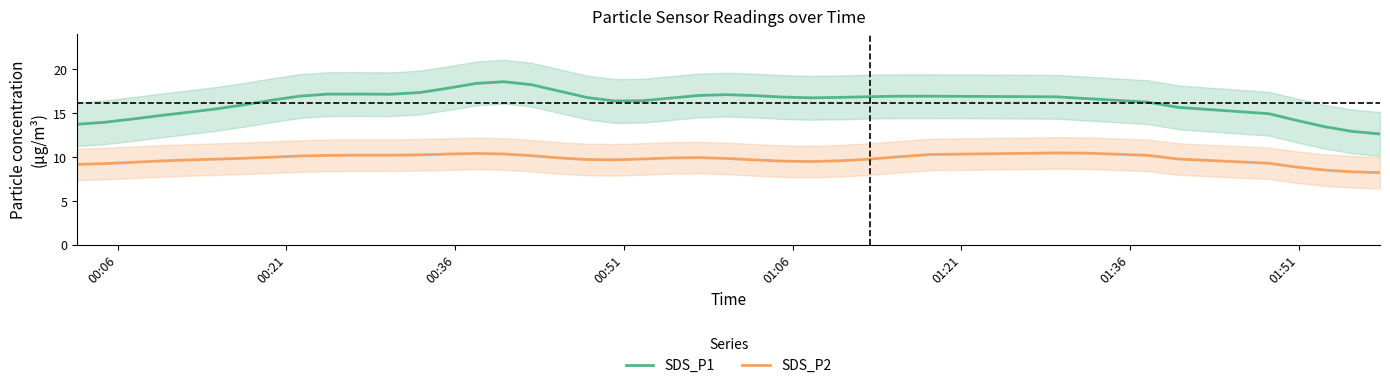

Reading left to right, transcribe all the data shown in this chart.

SDS_P1: 13.7	14.0	14.3	14.7	15.1	15.5	16.0	16.5	17.0	17.2	17.2	17.2	17.4	17.9	18.4	18.6	18.3	17.5	16.8	16.4	16.4	16.7	17.0	17.1	17.0	16.8	16.8	16.8	16.9	16.9	16.9	16.9	16.7	16.3	15.7	15.0	14.2	13.5	12.9	12.6
SDS_P2: 9.2	9.3	9.4	9.6	9.7	9.8	9.9	10.0	10.1	10.2	10.2	10.2	10.3	10.3	10.4	10.4	10.2	9.9	9.7	9.7	9.8	9.9	9.9	9.8	9.7	9.5	9.5	9.6	9.8	10.0	10.3	10.5	10.4	10.2	9.8	9.3	8.9	8.5	8.3	8.2